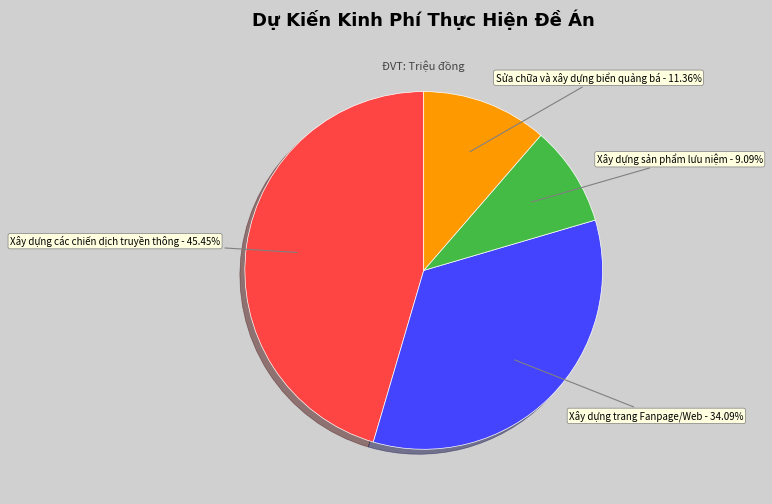

Is it true that Sửa chữa và xây dựng biển quảng bá is 5% of the pie?

False